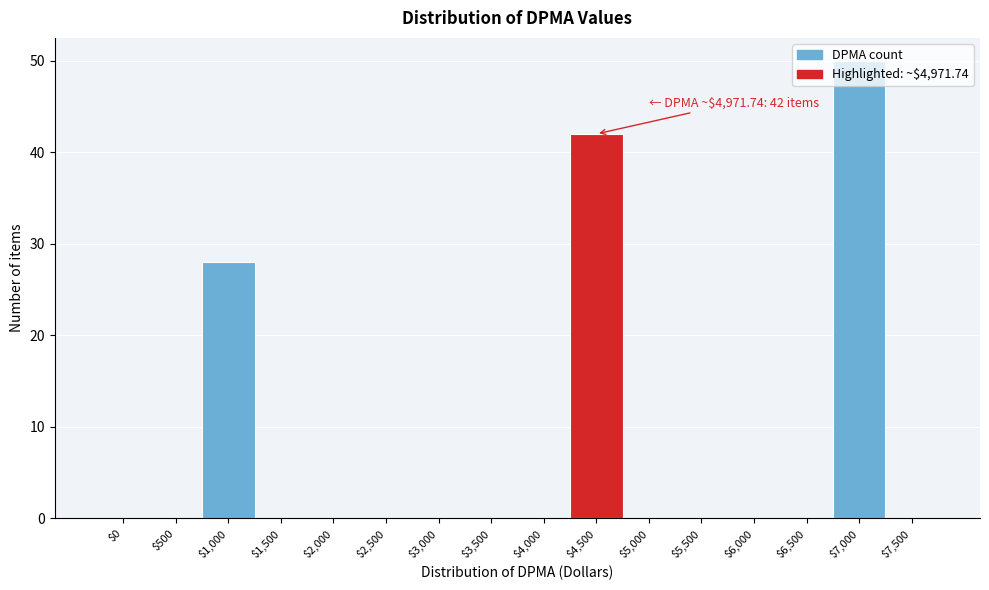

Which label corresponds to the largest value in the chart?

$7,000